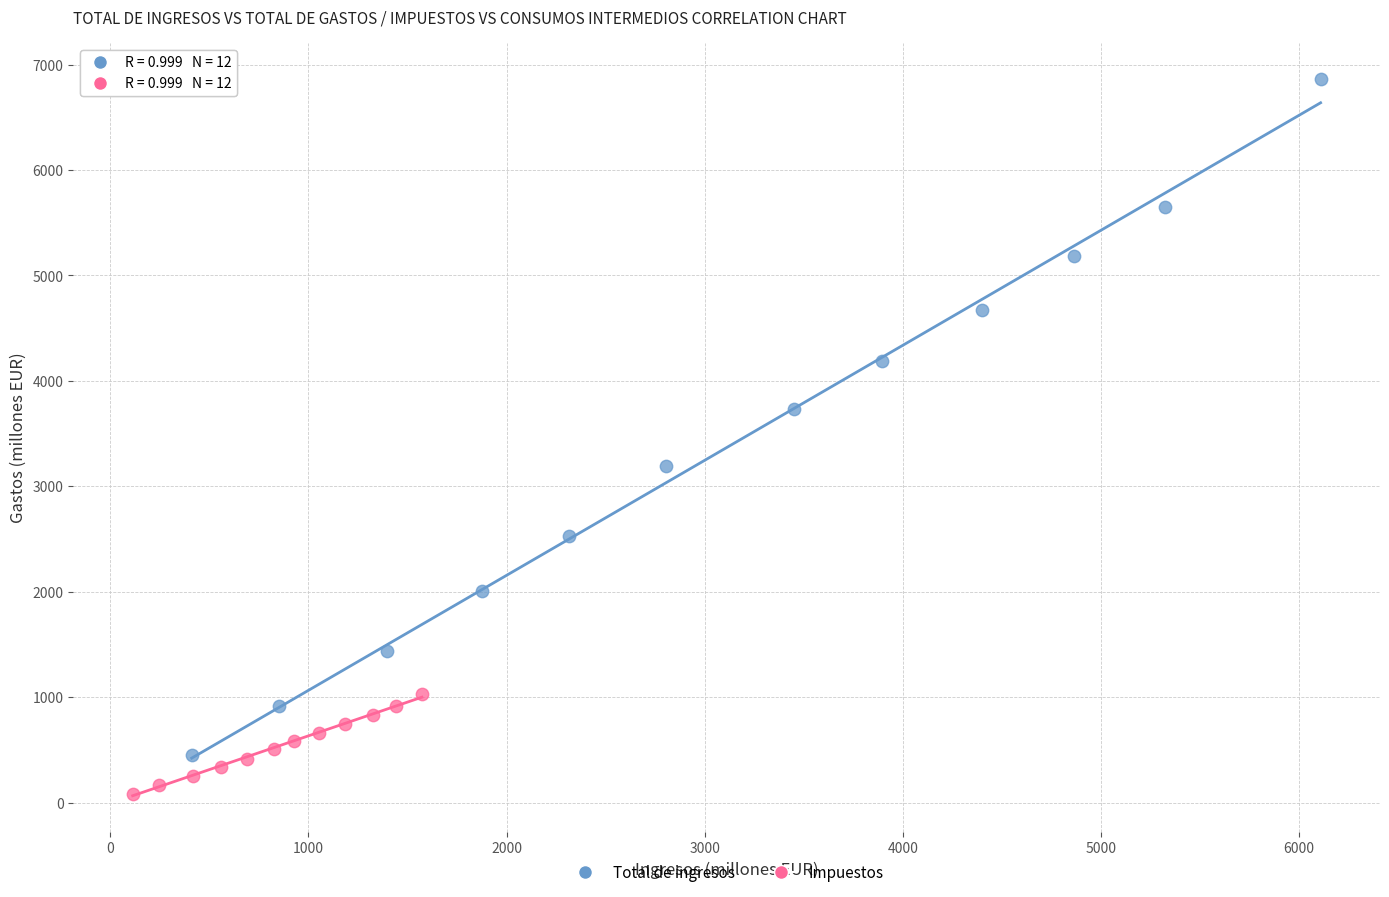

Which series reaches the minimum Y coordinate?

Impuestos